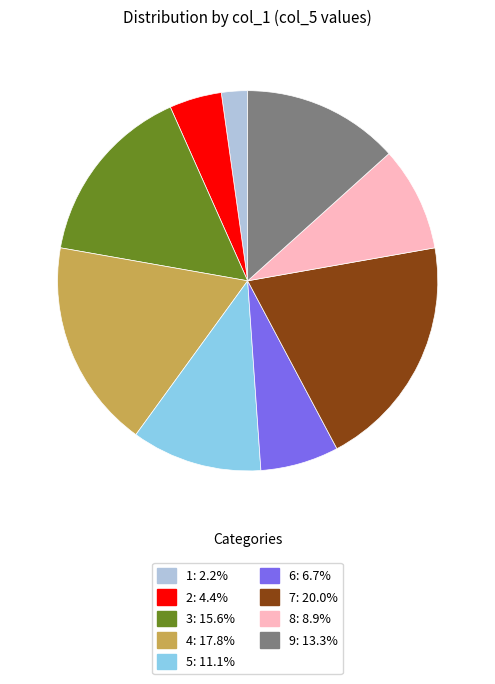

Is the sum of 9: 13.3% and 3: 15.6% greater than half?

No